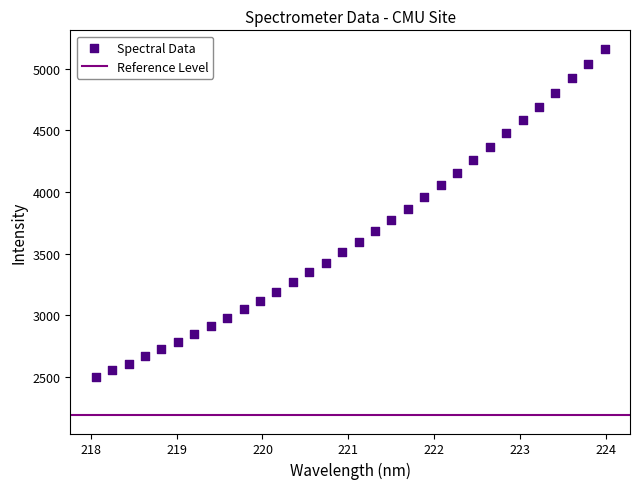

What is the range of Y values (max minus min)?

2657.2